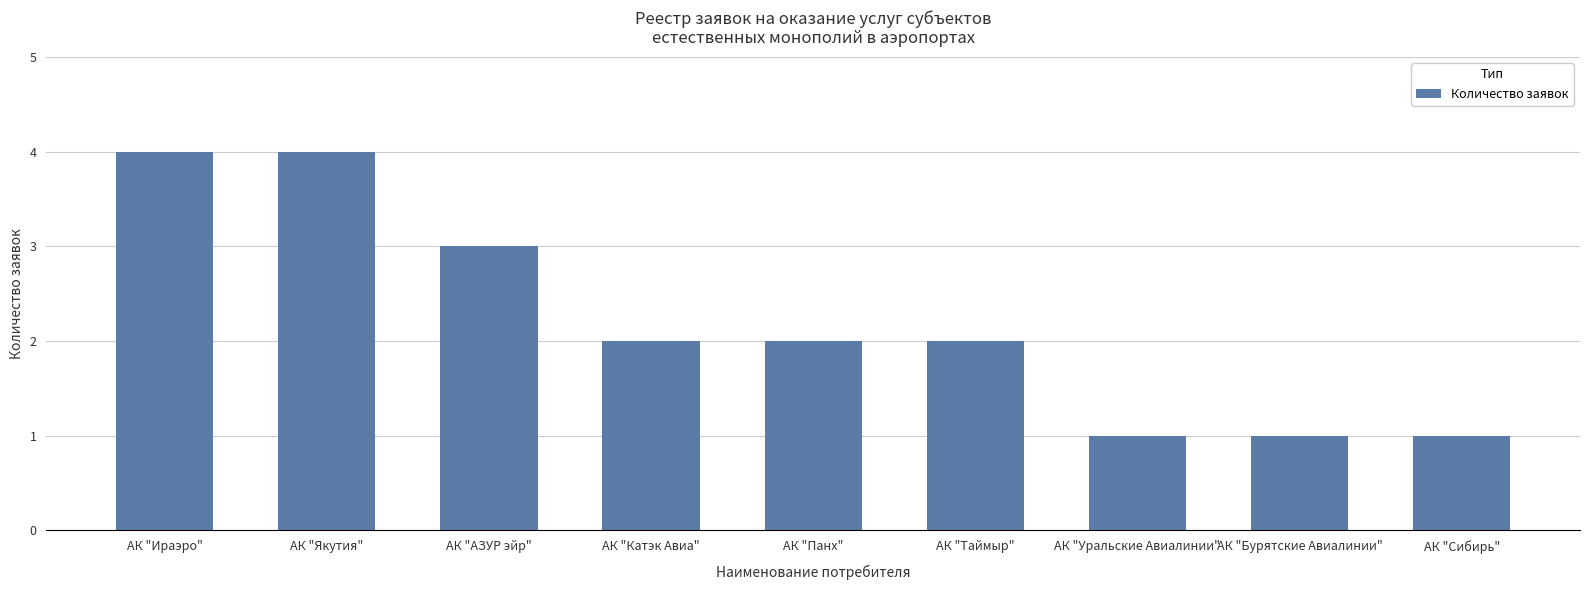

What is the difference between the maximum and second lowest values?

3